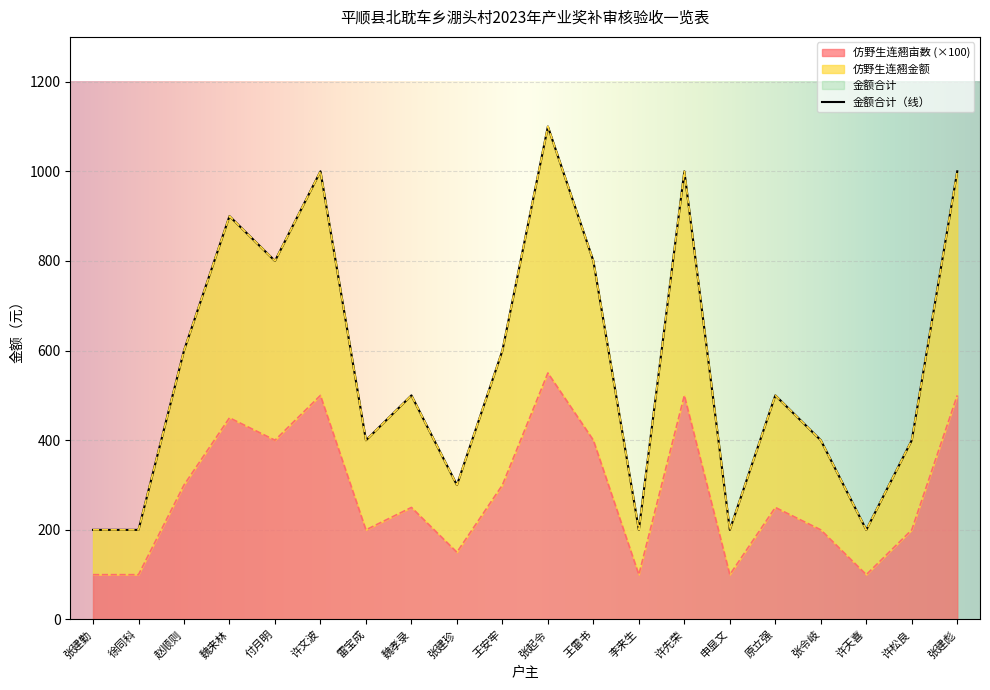

The 仿野生连翘亩数 (×100) series shows 400 at 付月明. True or false?

True